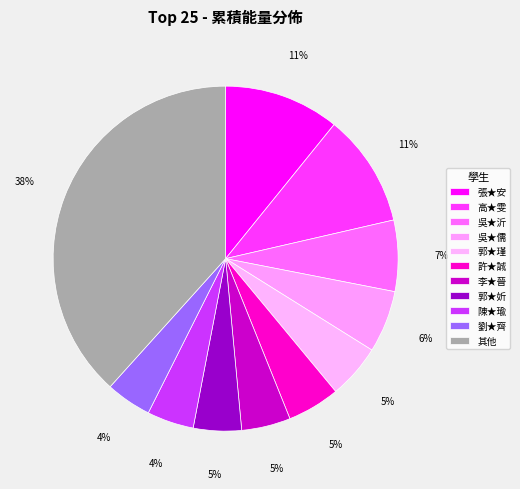

Does 郭★妡 account for over 50% of the chart?

No